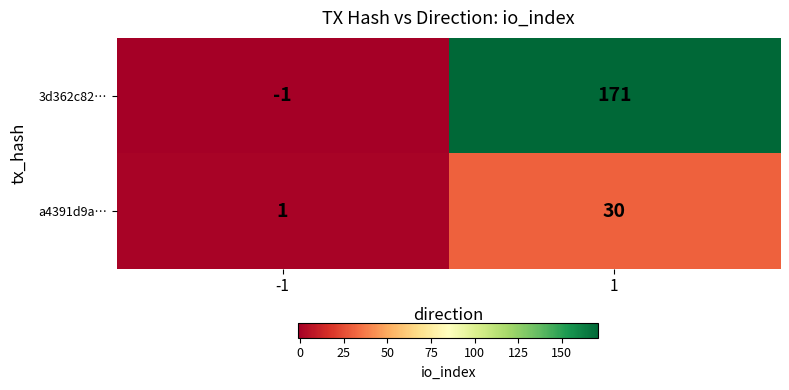

What is the difference between the maximum and minimum values in the 3d362c82… series?

172